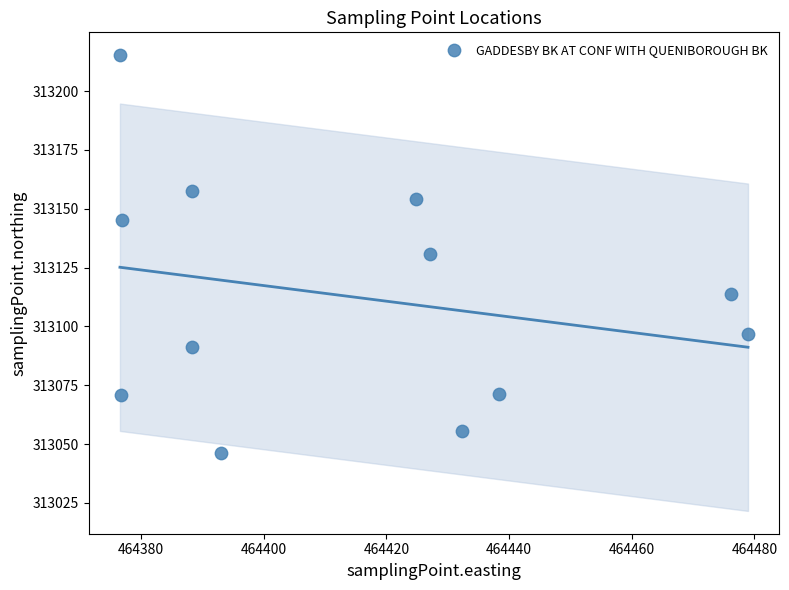

What is the range of X values (max minus min)?

102.4